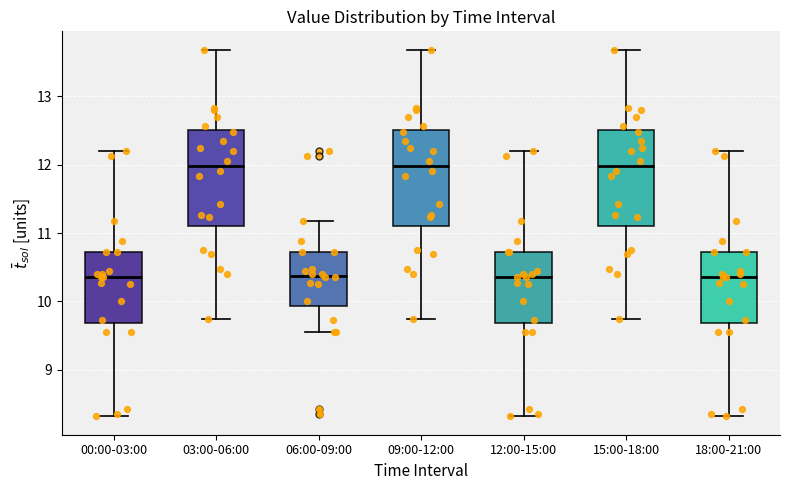

Reading left to right, transcribe this box plot: for each box, give where its median line is, the range the box spans, and where its two whiskers end, as read against the y-axis. The values are not printed on the chart, so give them approximately, as read against the axis.

00:00-03:00: median 10.4, box 9.7 to 10.7, whiskers 8.3 to 12.2
03:00-06:00: median 12.0, box 11.1 to 12.5, whiskers 9.8 to 13.7
06:00-09:00: median 10.4, box 9.9 to 10.7, whiskers 9.6 to 11.2
09:00-12:00: median 12.0, box 11.1 to 12.5, whiskers 9.8 to 13.7
12:00-15:00: median 10.4, box 9.7 to 10.7, whiskers 8.3 to 12.2
15:00-18:00: median 12.0, box 11.1 to 12.5, whiskers 9.8 to 13.7
18:00-21:00: median 10.4, box 9.7 to 10.7, whiskers 8.3 to 12.2